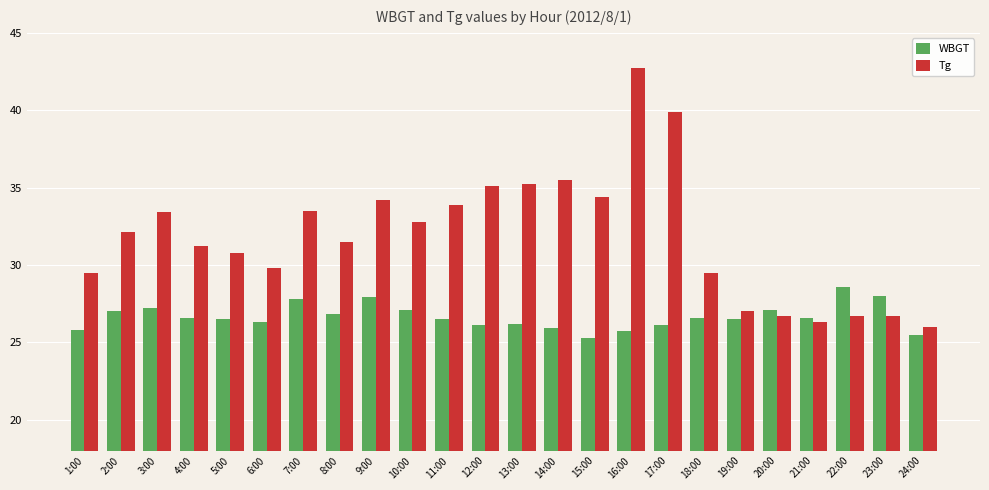

How many bars are there in total?

48